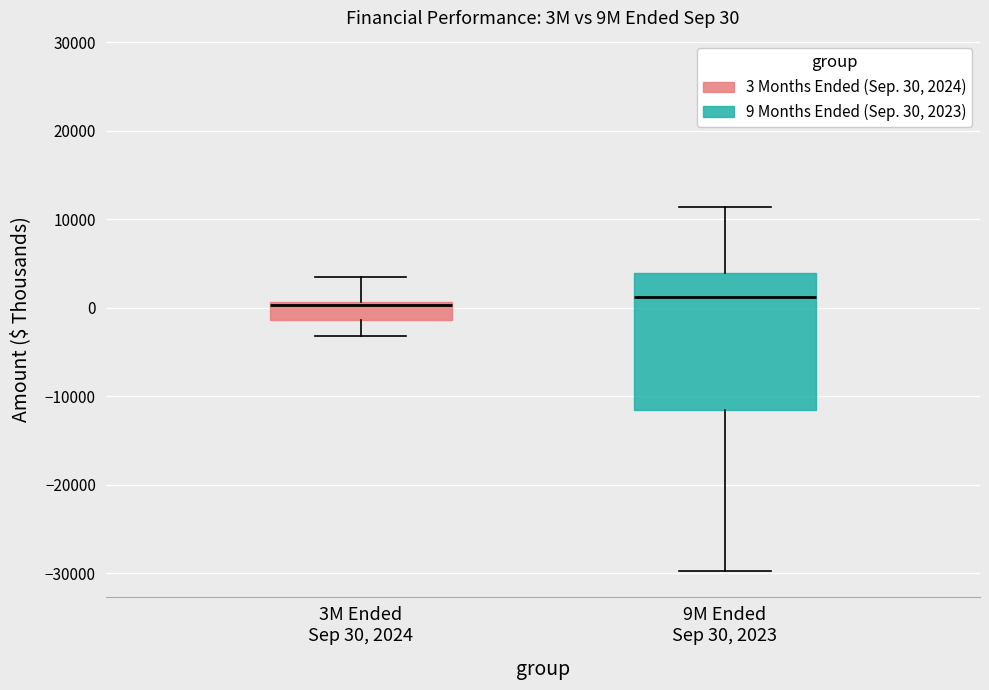

Which box is the tallest, from its lower edge to its upper edge?

9M Ended Sep 30, 2023